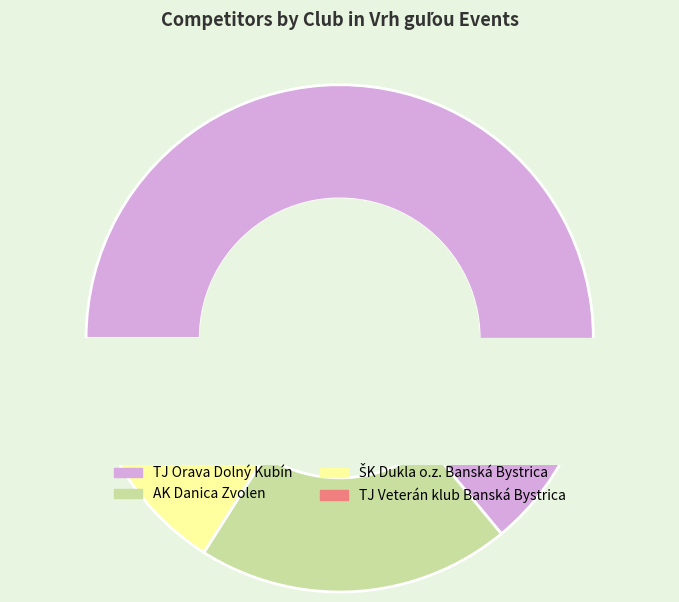

The ŠK Dukla o.z. Banská Bystrica slice represents 16% of the pie. True or false?

True